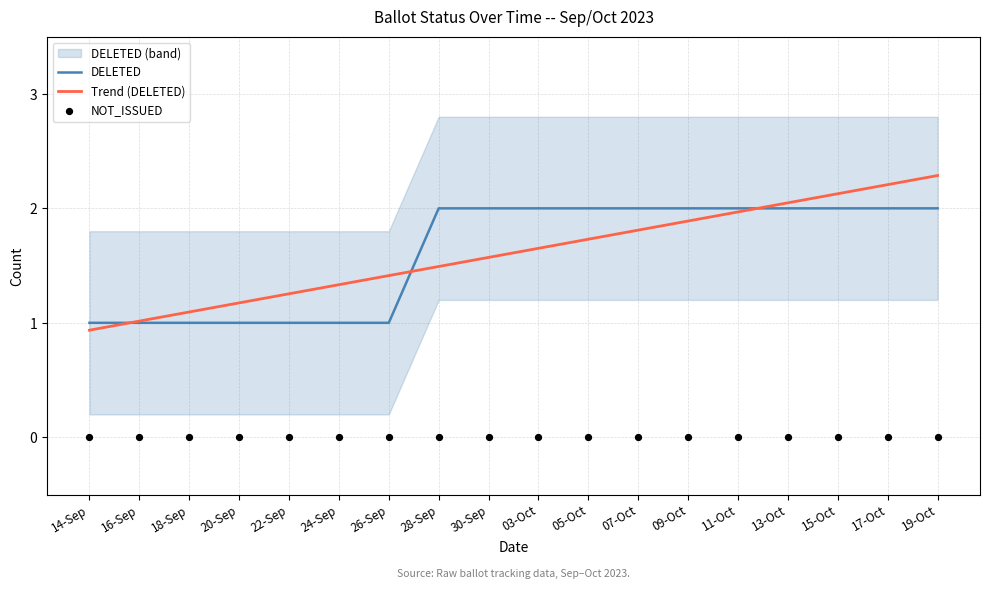

Which series has the largest total across all categories?

DELETED